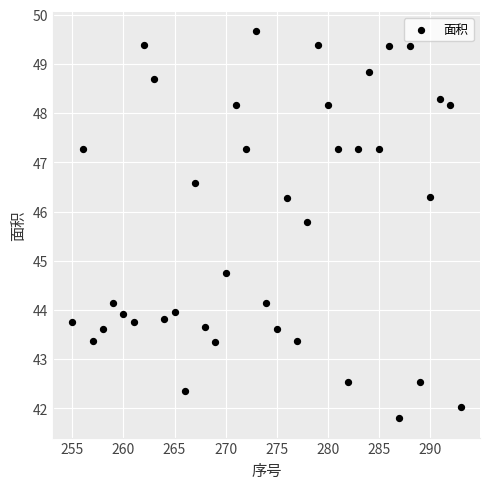

What is the range of X values (max minus min)?

38.0